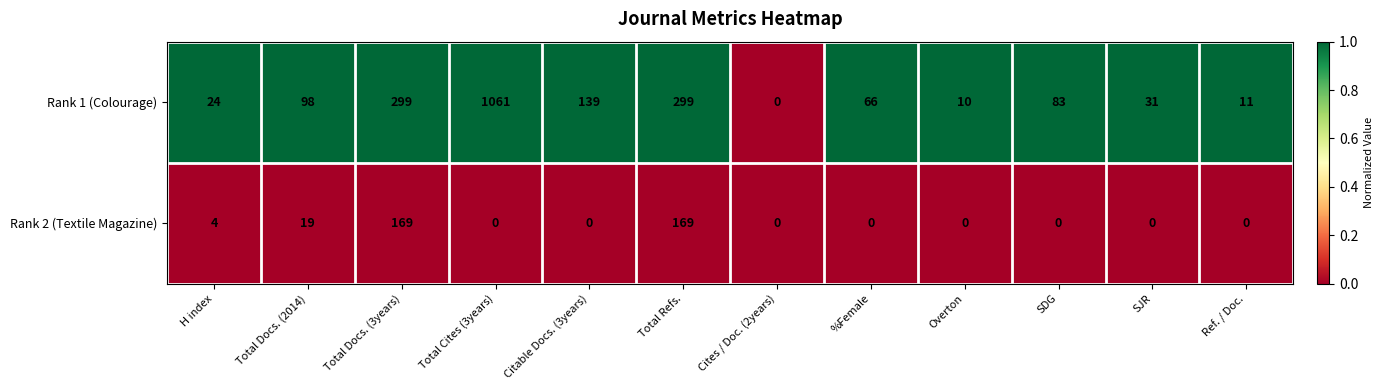

Rank the series at Total Docs. (3years) from lowest to highest value.

Rank 2 (Textile Magazine), Rank 1 (Colourage)